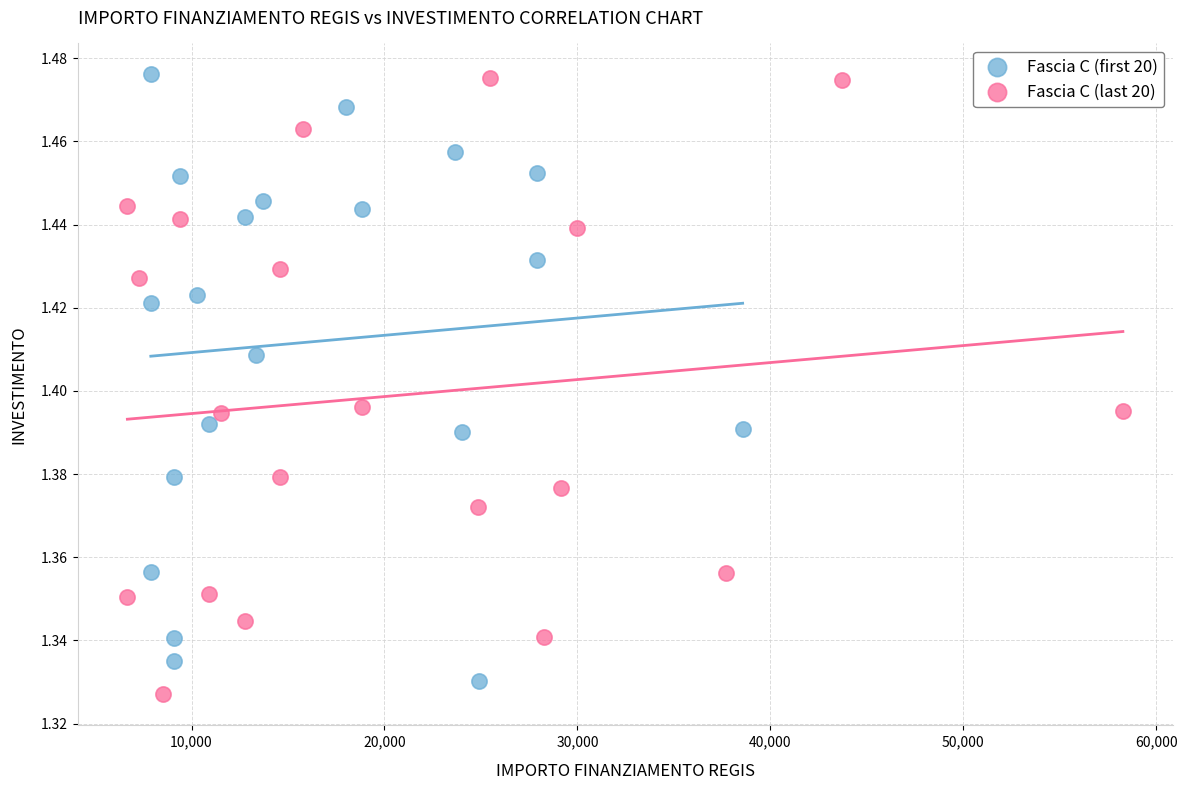

What are all the series names shown in the legend?

Fascia C (first 20), Fascia C (last 20)